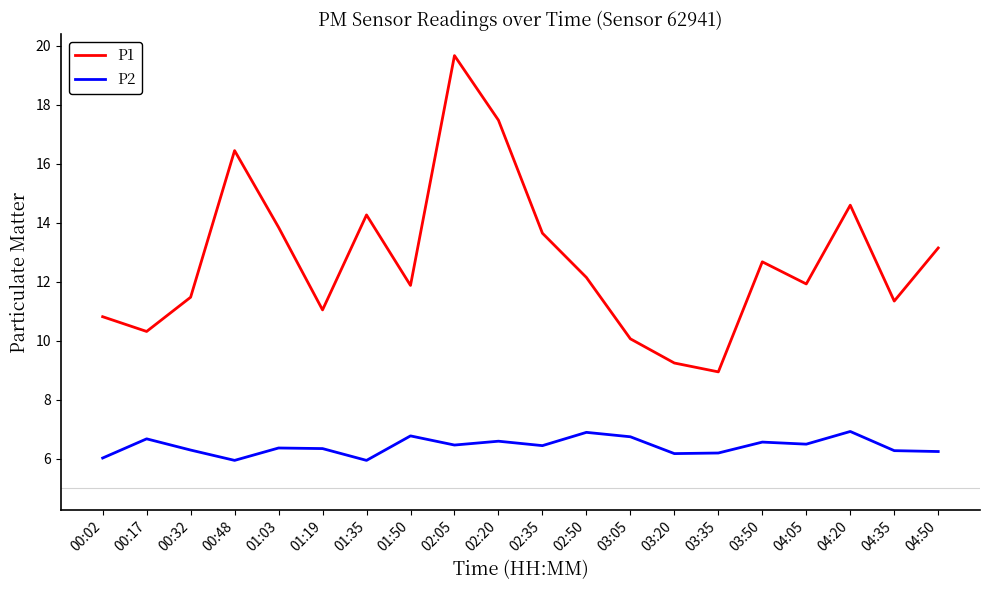

What is the difference between the highest and lowest values at 02:35?

7.2